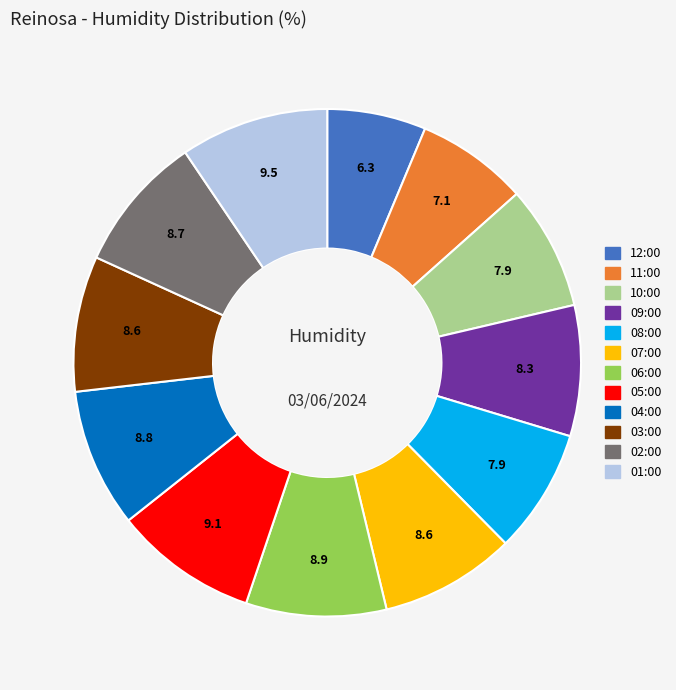

Count the number of slices in the pie.

12